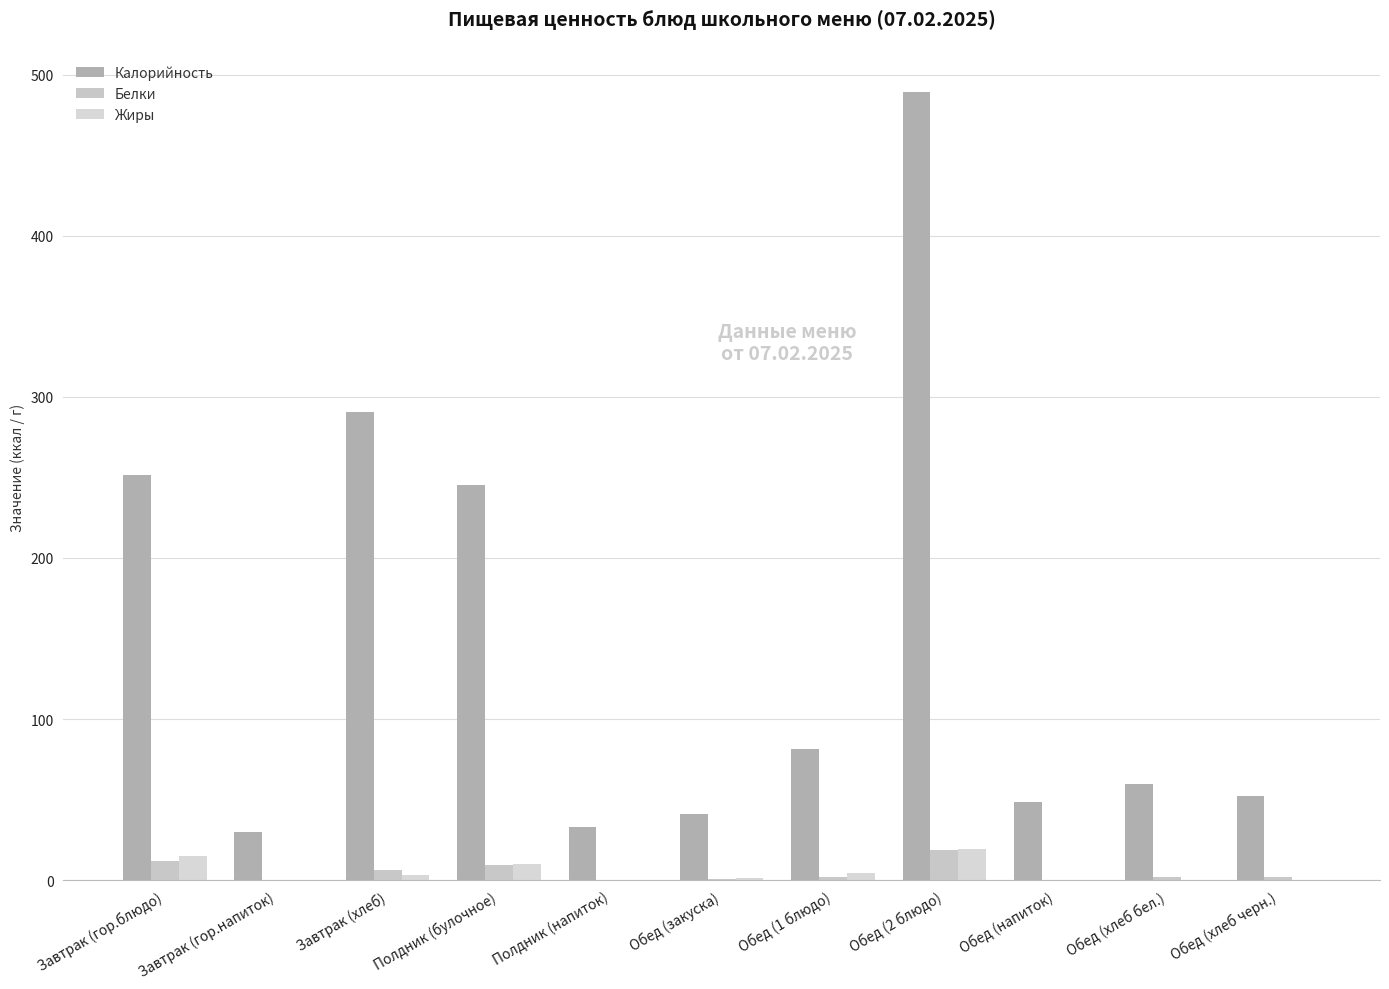

What is the label of the 3rd bar from the right?

Обед (напиток)